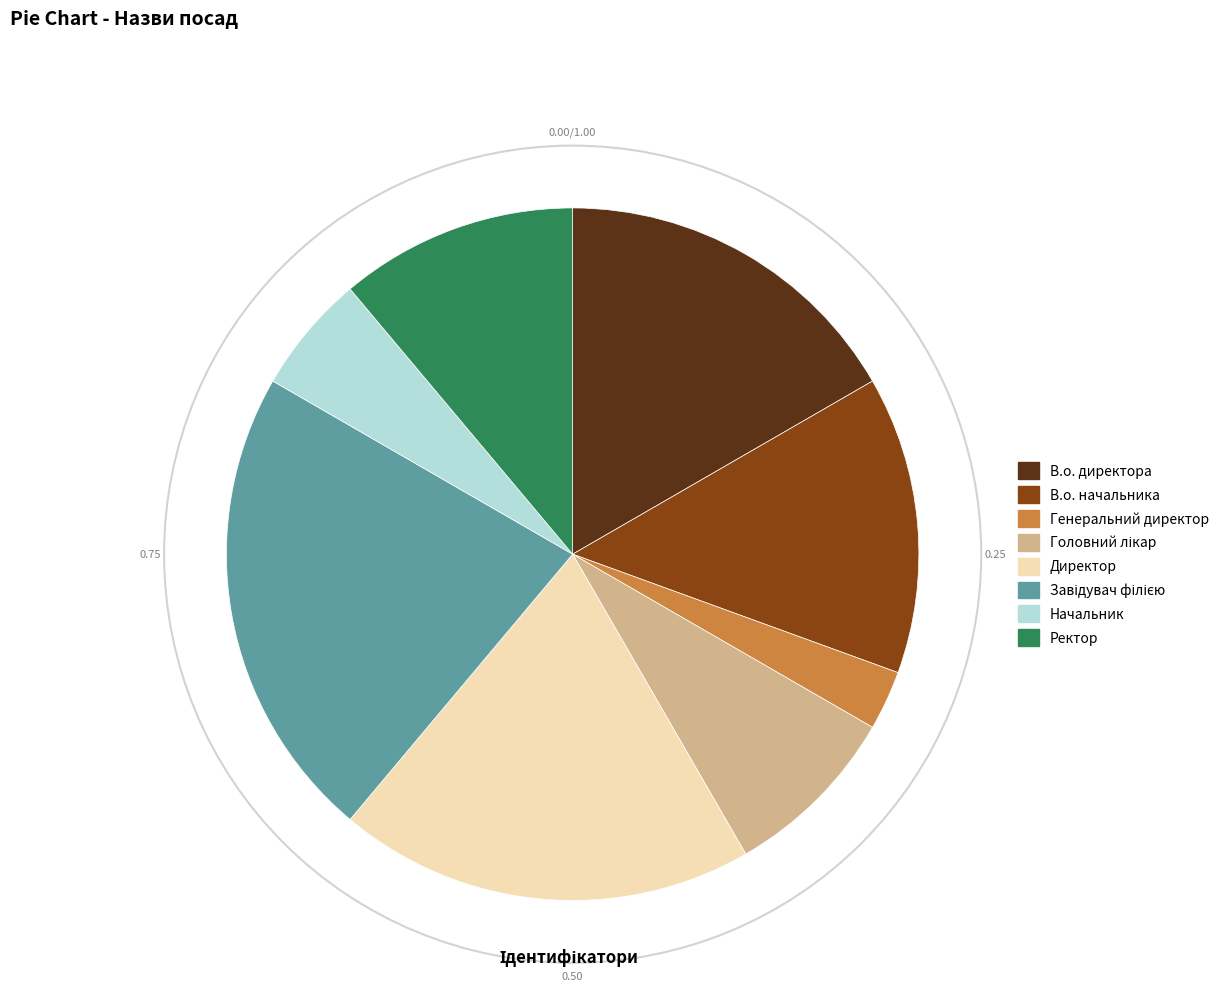

Which category has the smallest portion of the pie?

Генеральний директор